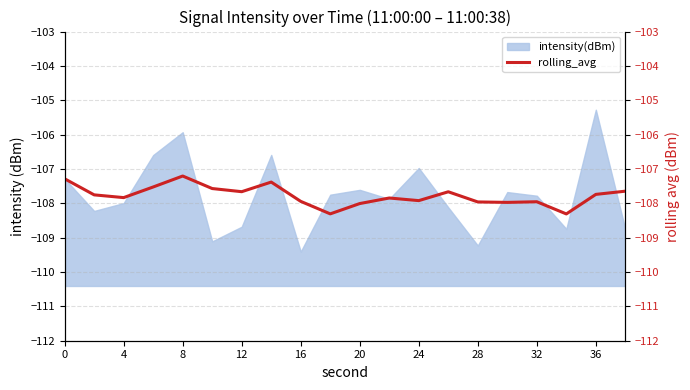

The intensity(dBm) series shows -147.4 at 20. True or false?

False